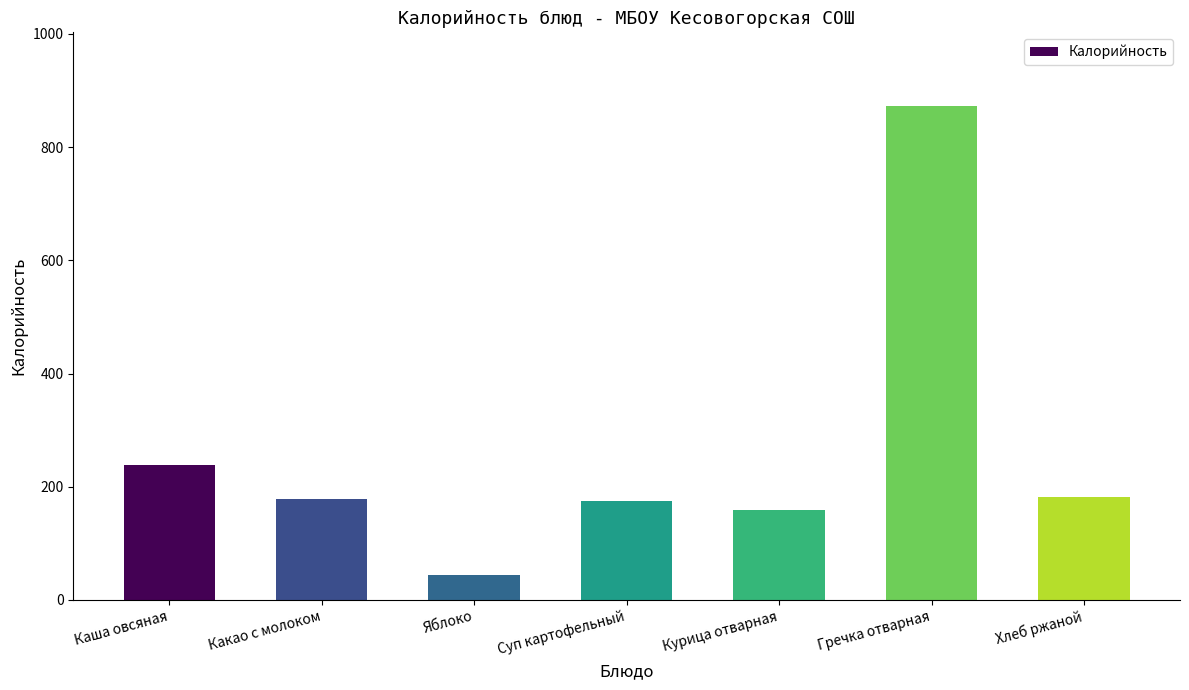

How many series are shown in this chart?

1